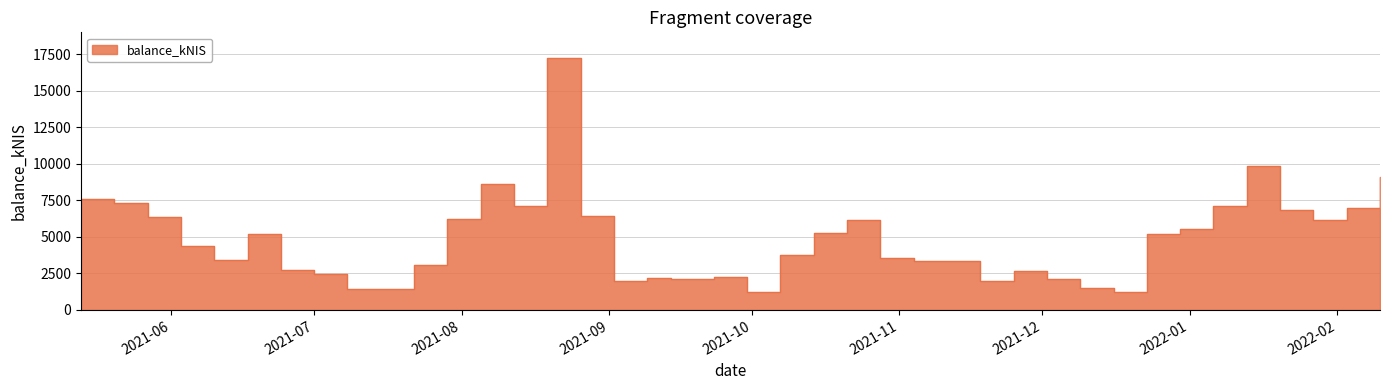

Count the number of data series in this chart.

1